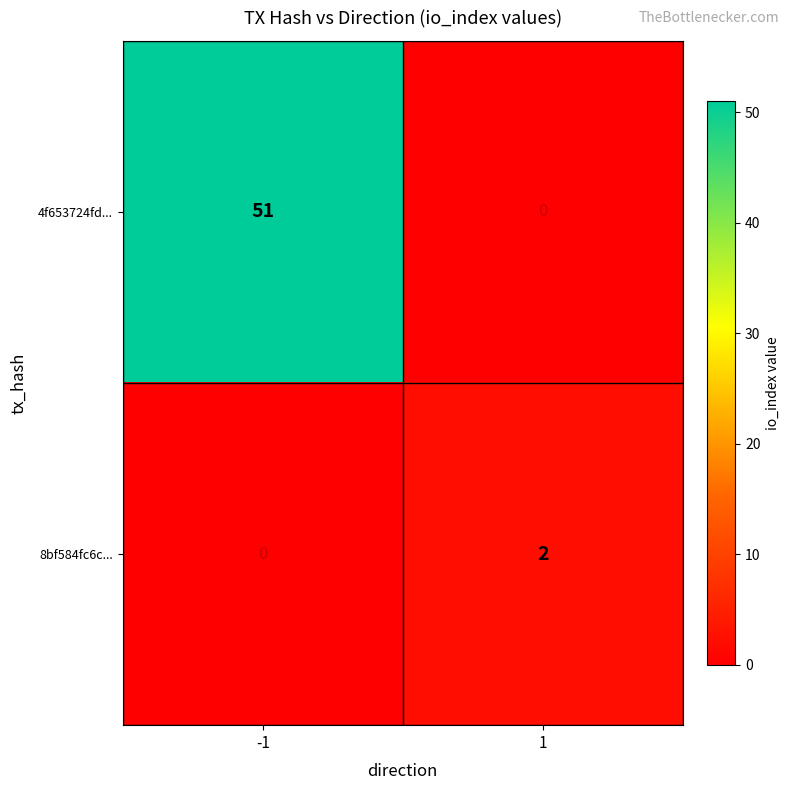

How many distinct data groups are displayed?

2